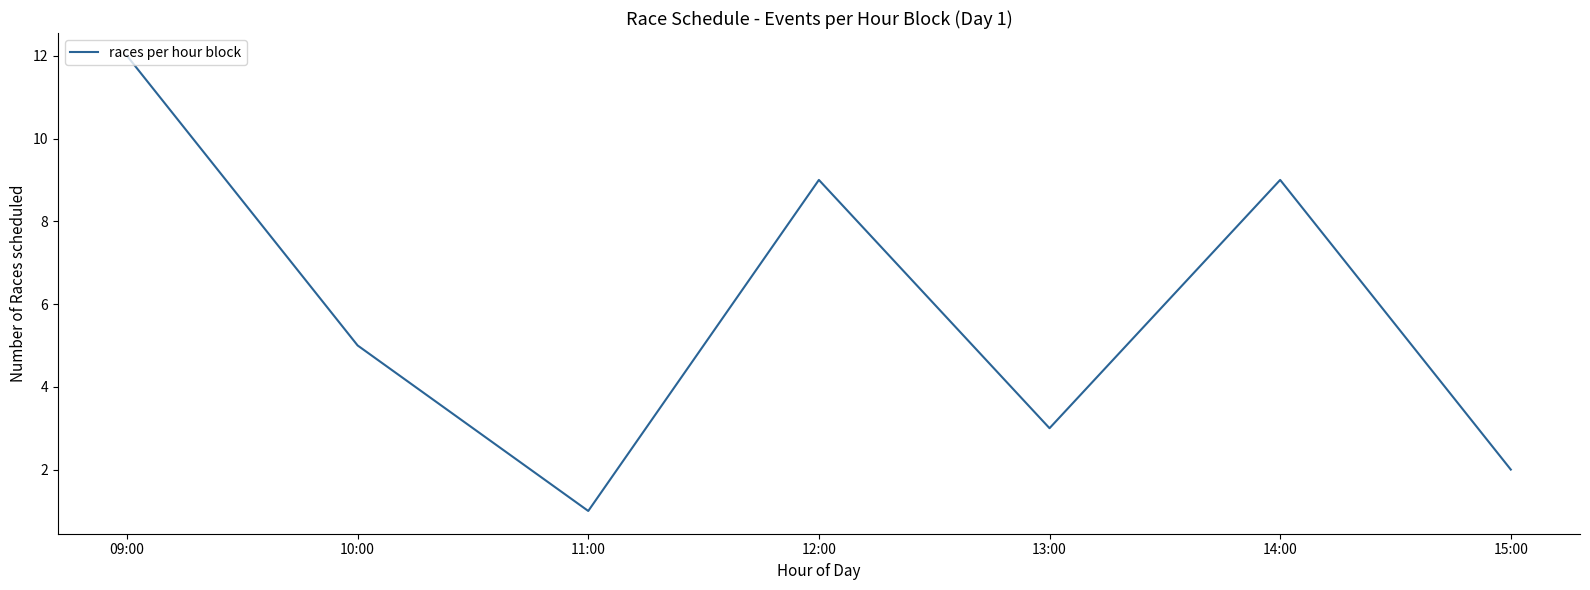

What is the difference between the second highest and second lowest values?

7